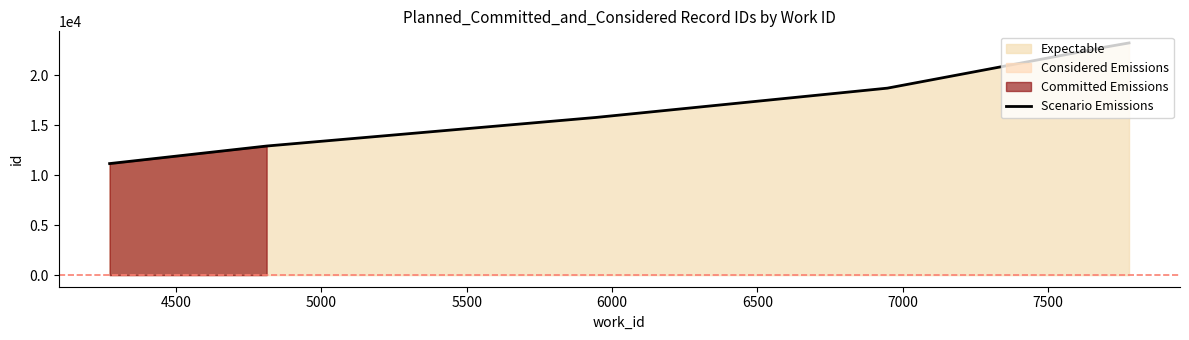

How many values are below 22486?

4